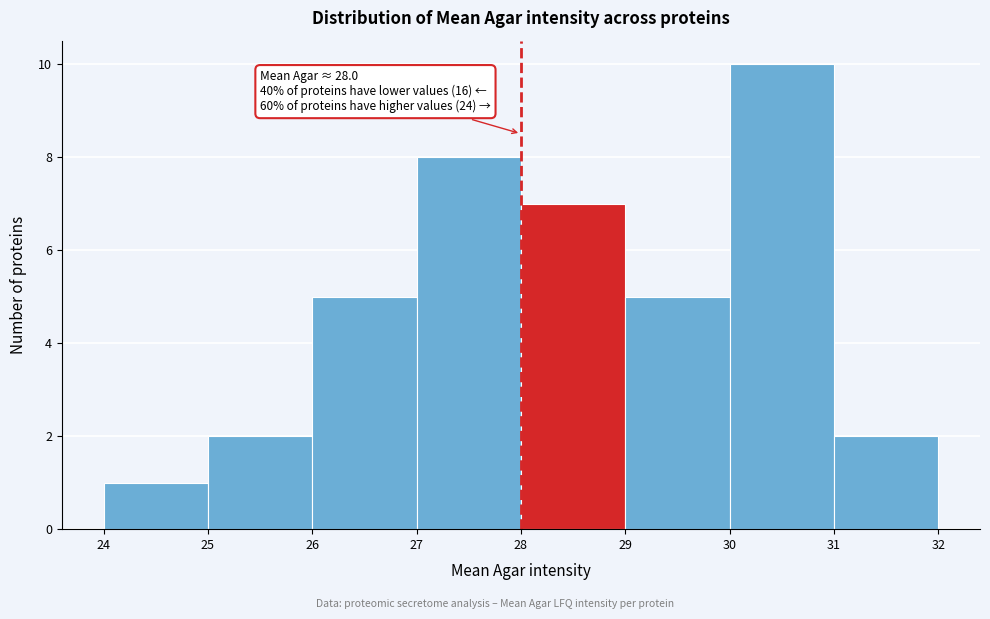

Which range on the x-axis has the tallest bar?

30 to 31